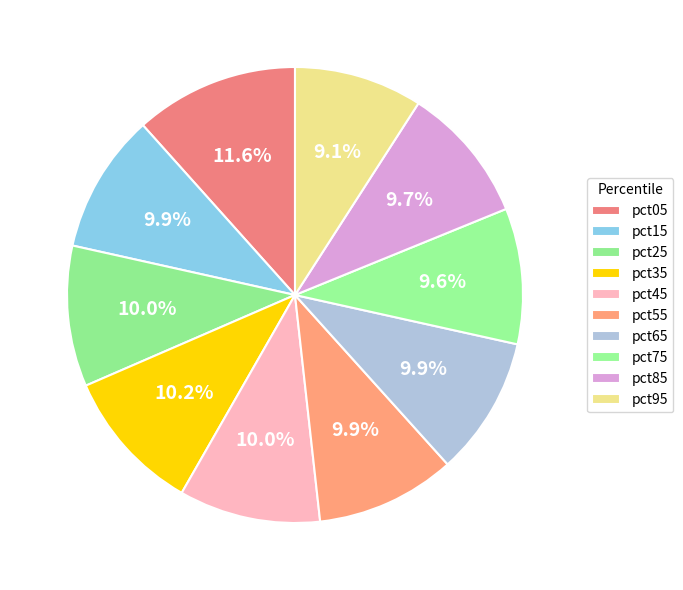

Is it true that pct95 is 4% of the pie?

False